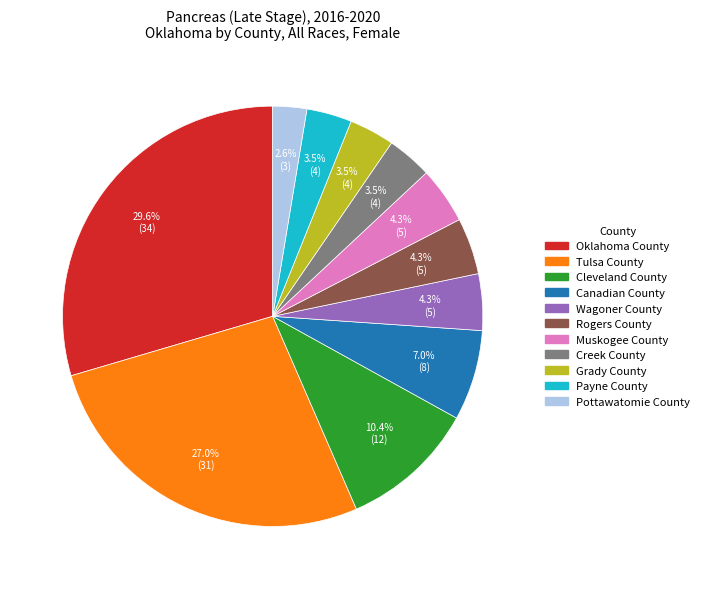

Which has a higher value, Canadian County or Muskogee County?

Canadian County